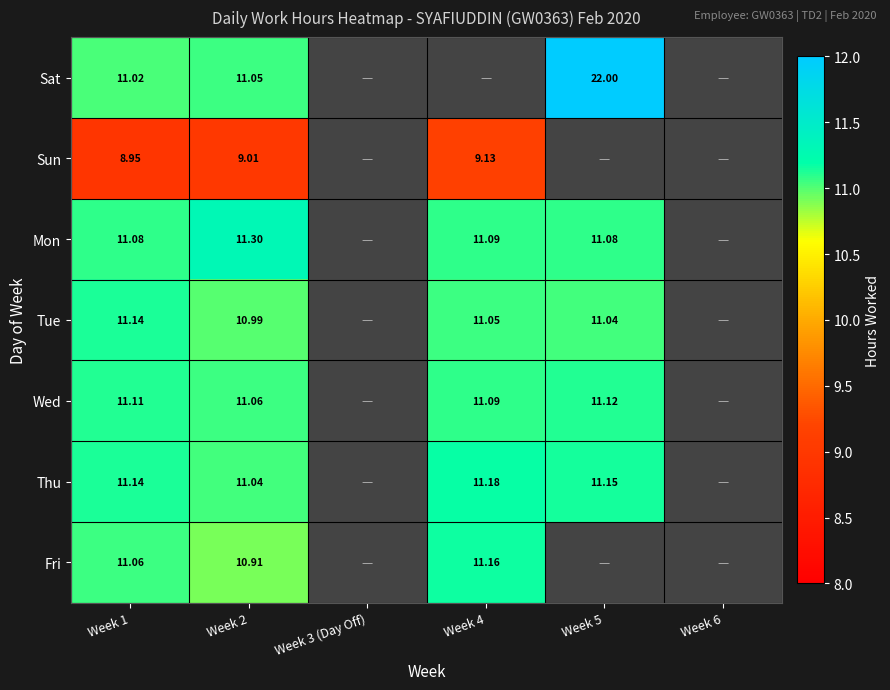

Which series changed the most between Week 1 and Week 2?

Mon